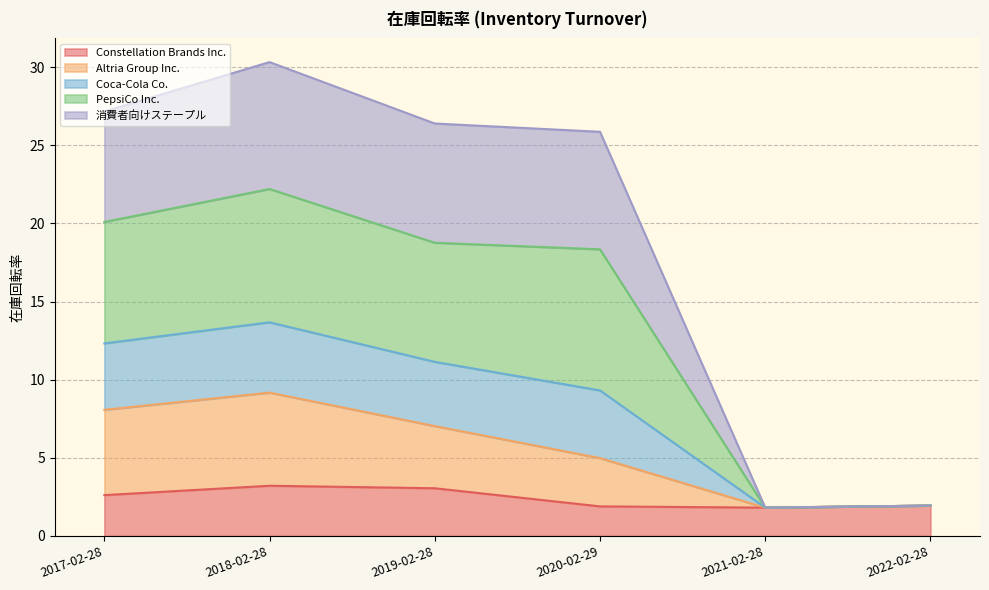

What position from the left is 2021-02-28?

5